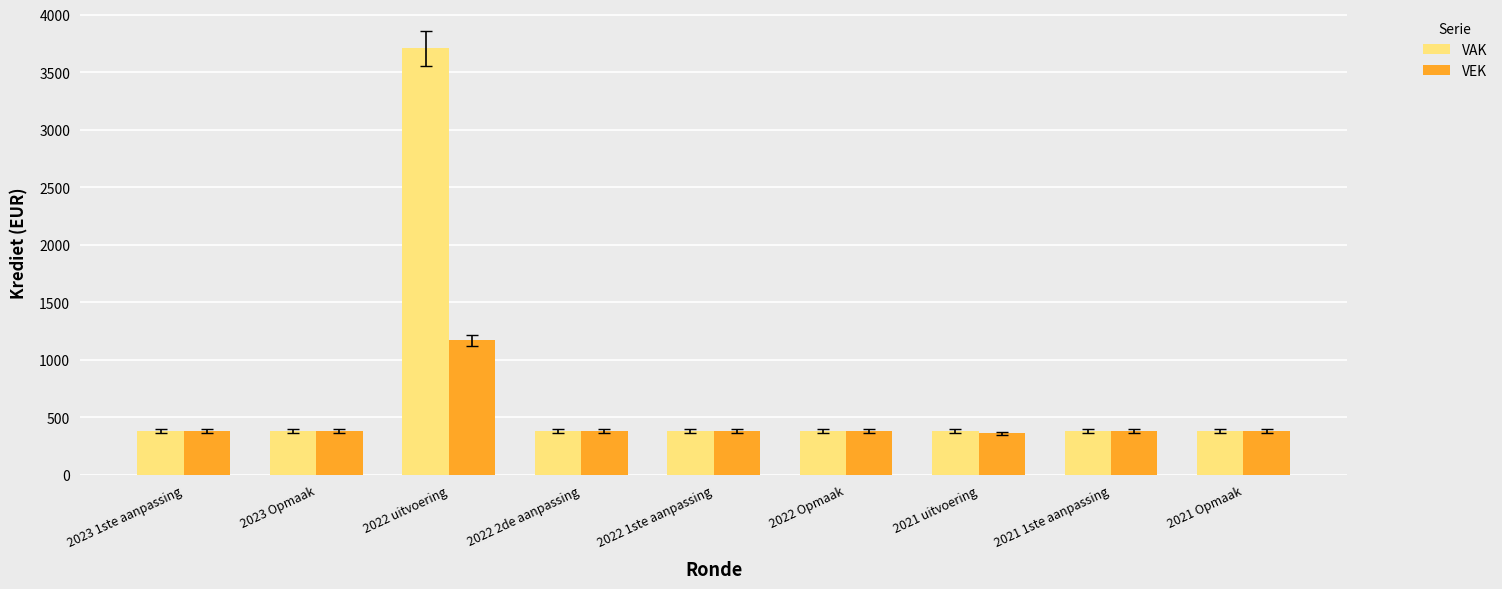

What are all the series names shown in the legend?

VAK, VEK